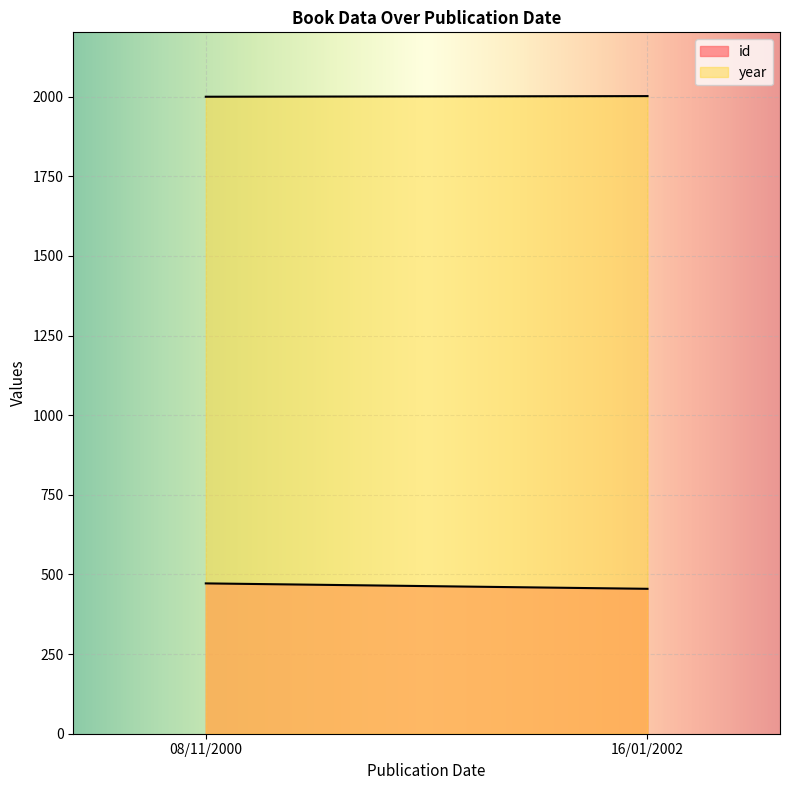

What is the sum of all id values?

927